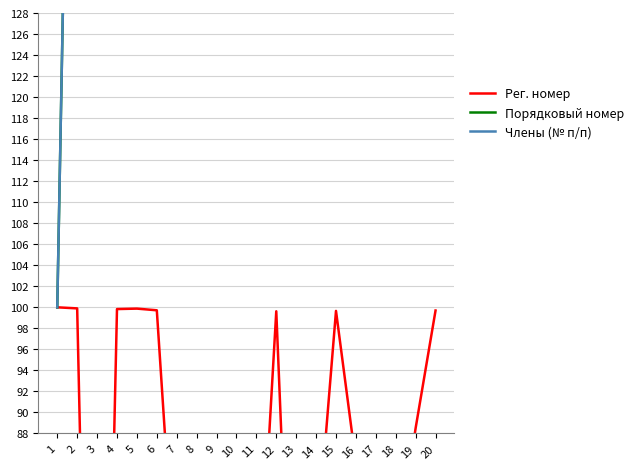

Rank the categories by Члены (№ п/п) value from highest to lowest.

20, 19, 18, 17, 16, 15, 14, 13, 12, 11, 10, 9, 8, 7, 6, 5, 4, 3, 2, 1